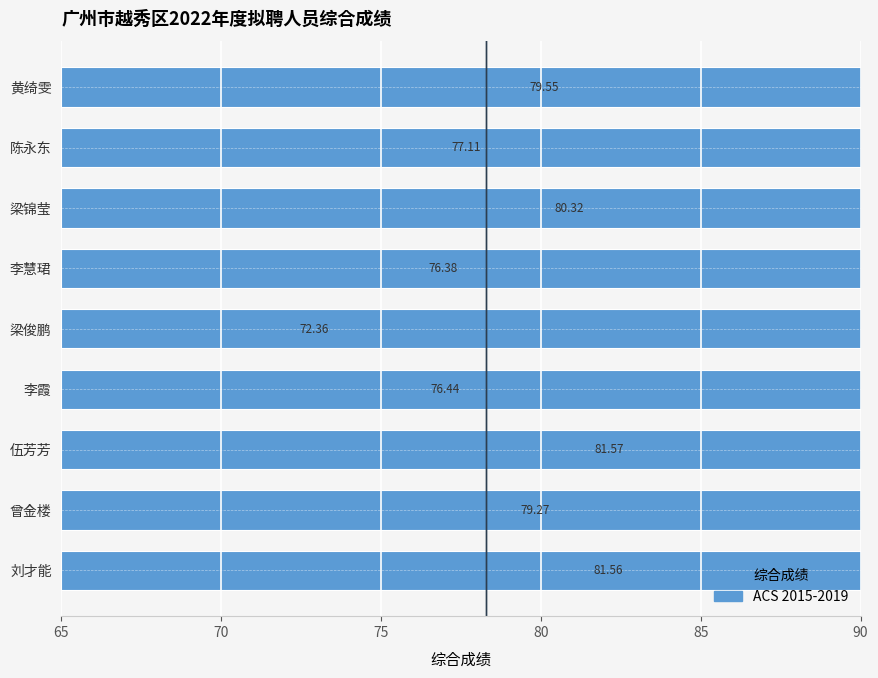

How many bars are there in total?

9